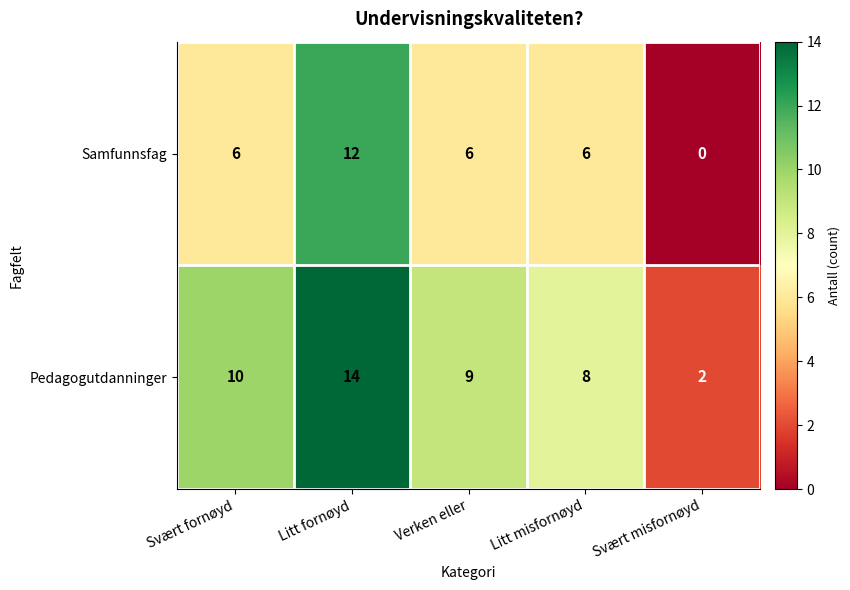

How many categories are shown in the chart?

5